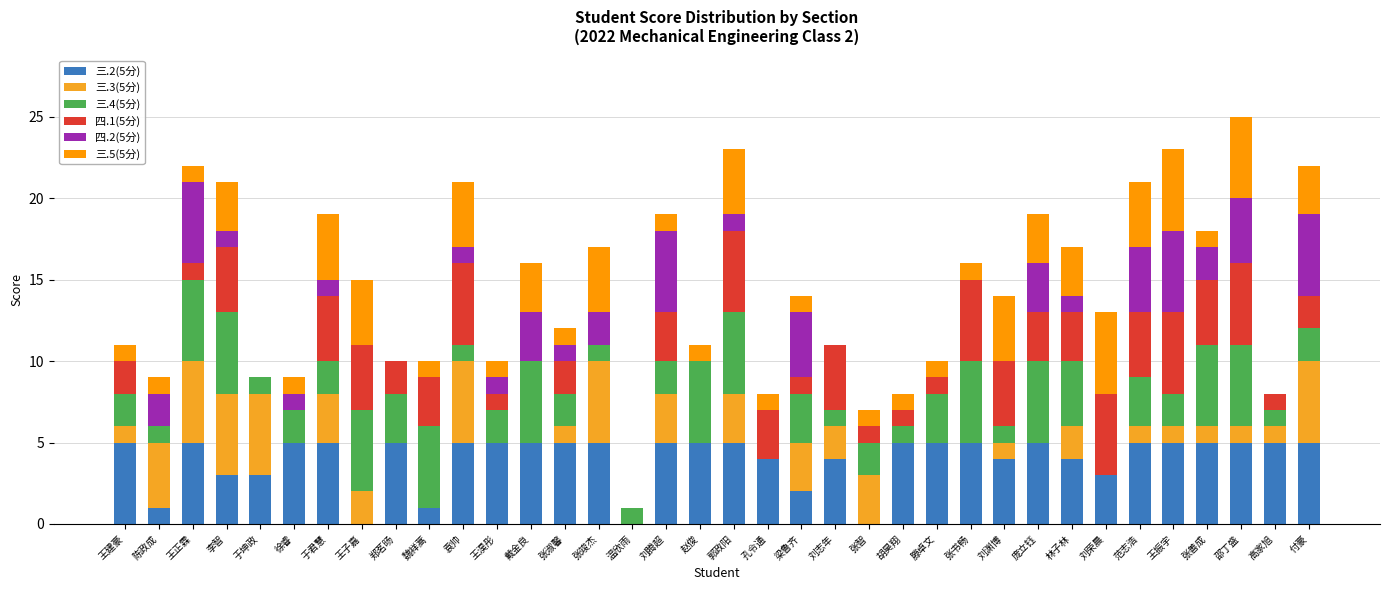

True or false: 四.1(5分) has a value of 2 at 张书畅.

False